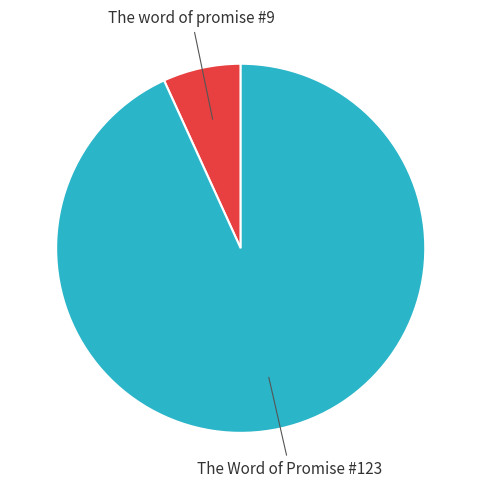

How many segments does this pie chart have?

2